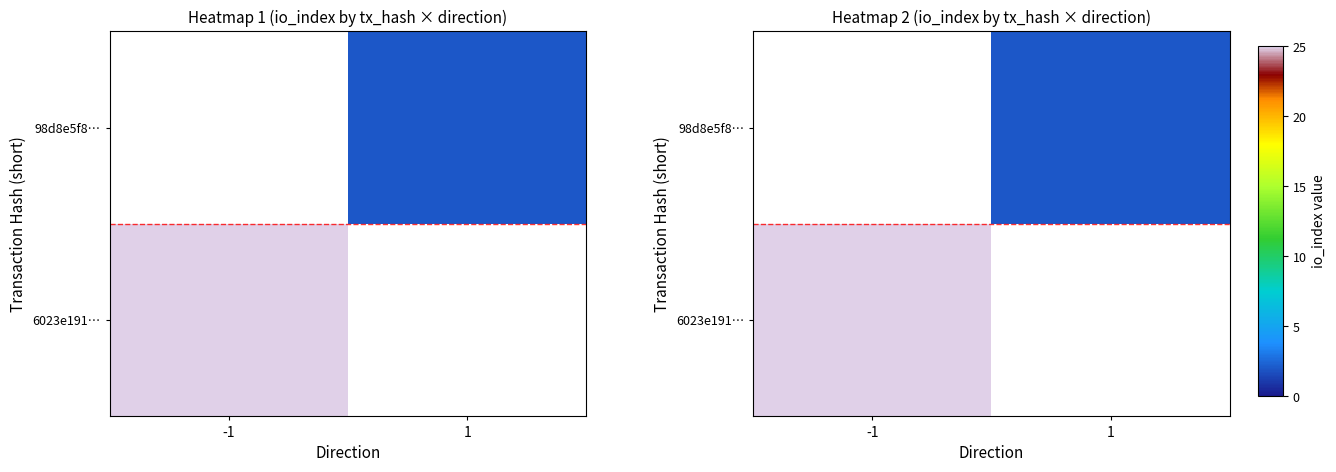

True or false: 98d8e5f8… has a value of 3.2 at 1.

False